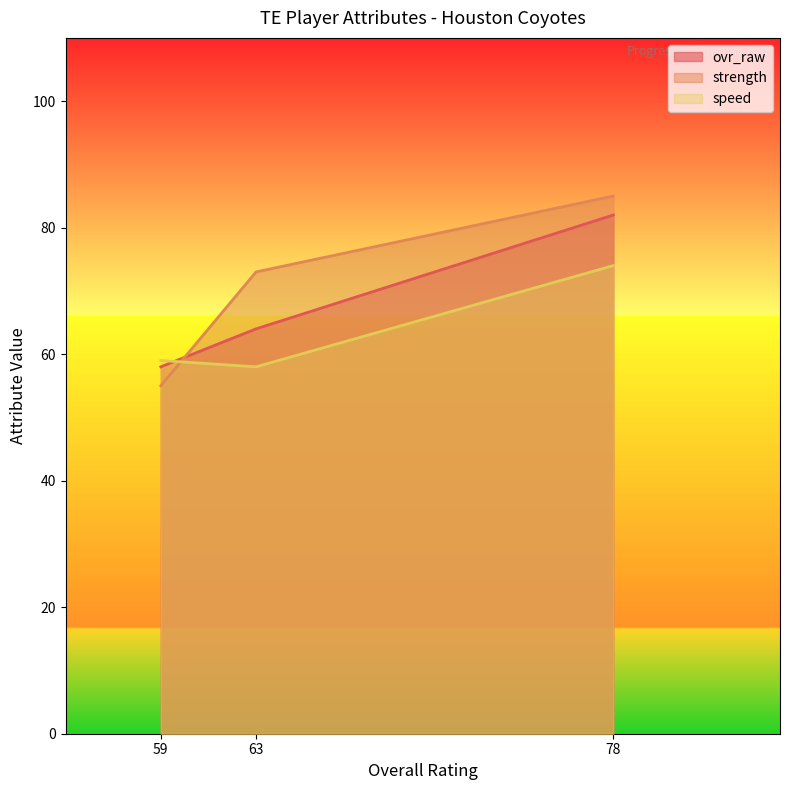

What is the maximum value for ovr_raw?

82